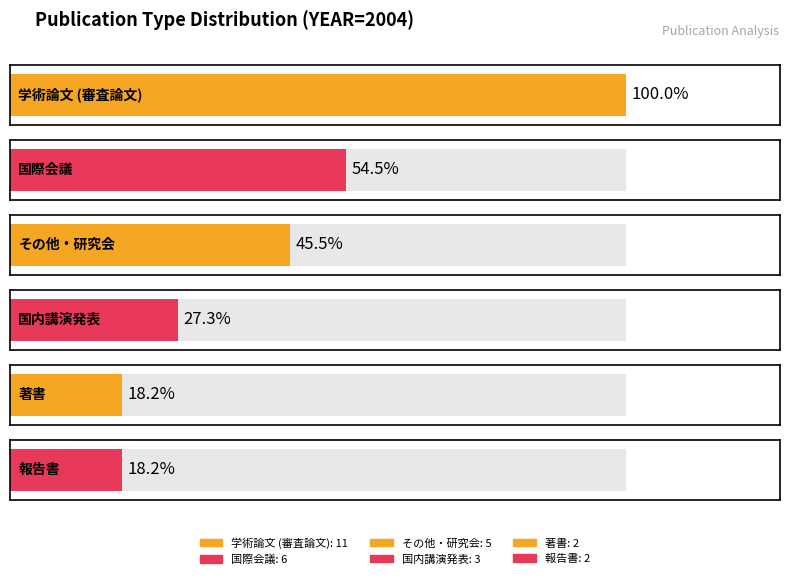

The value at 著書 is 1. True or false?

False